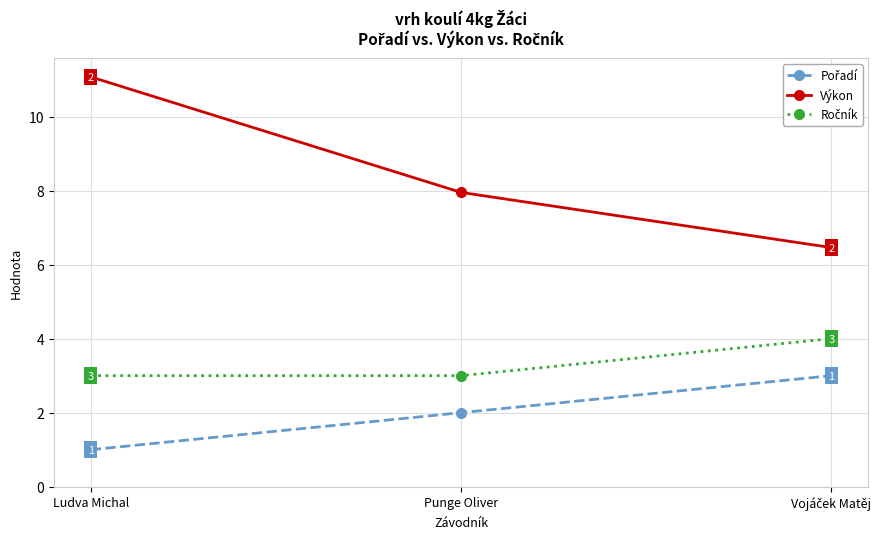

What position from the right is Punge Oliver?

2